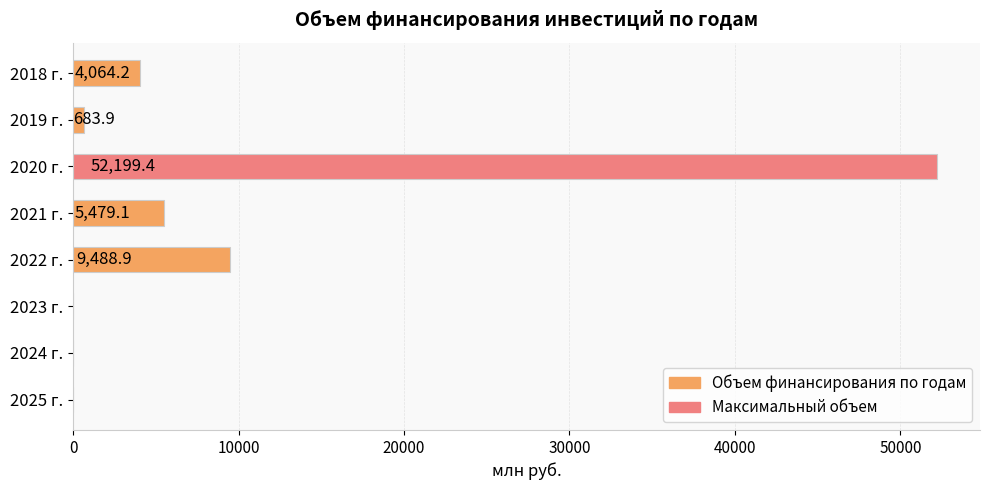

Reading top to bottom, what are all the values shown in this chart?

2018 г.=4064.2	2019 г.=683.9	2020 г.=52199.4	2021 г.=5479.1	2022 г.=9488.9	2023 г.=0.0	2024 г.=0.0	2025 г.=0.0